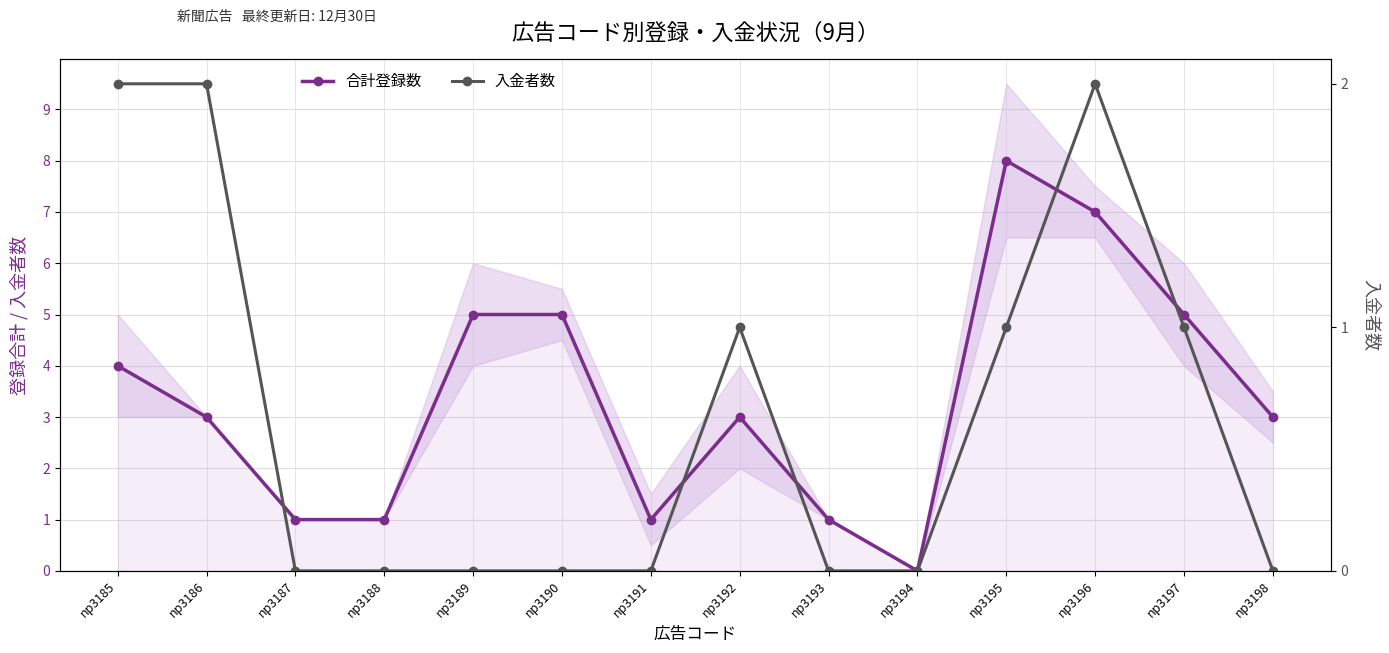

What is the value of the 合計登録数 point at the 9th from the left?

1